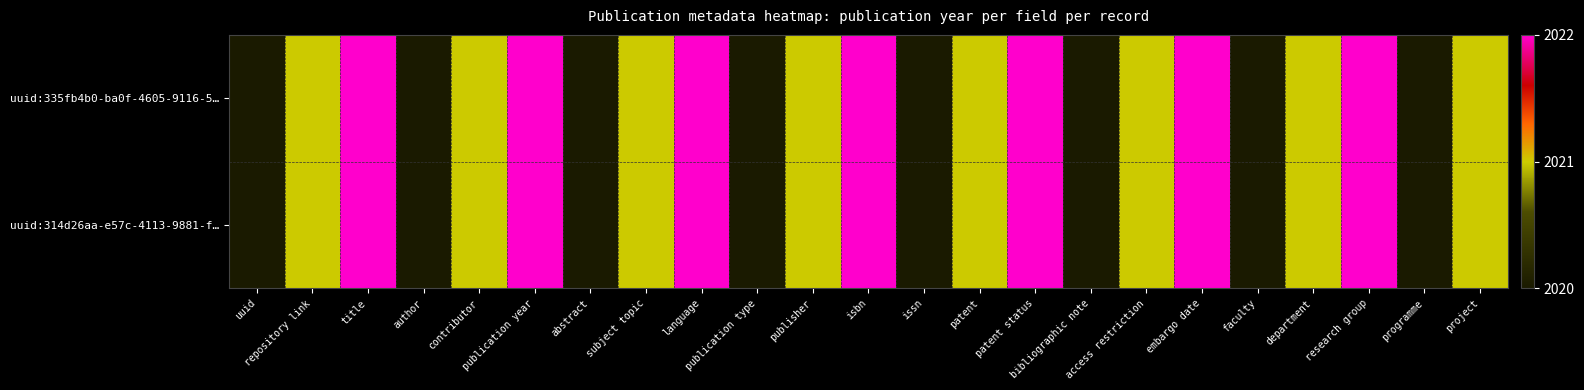

At how many categories does at least one series exceed 2020?

15